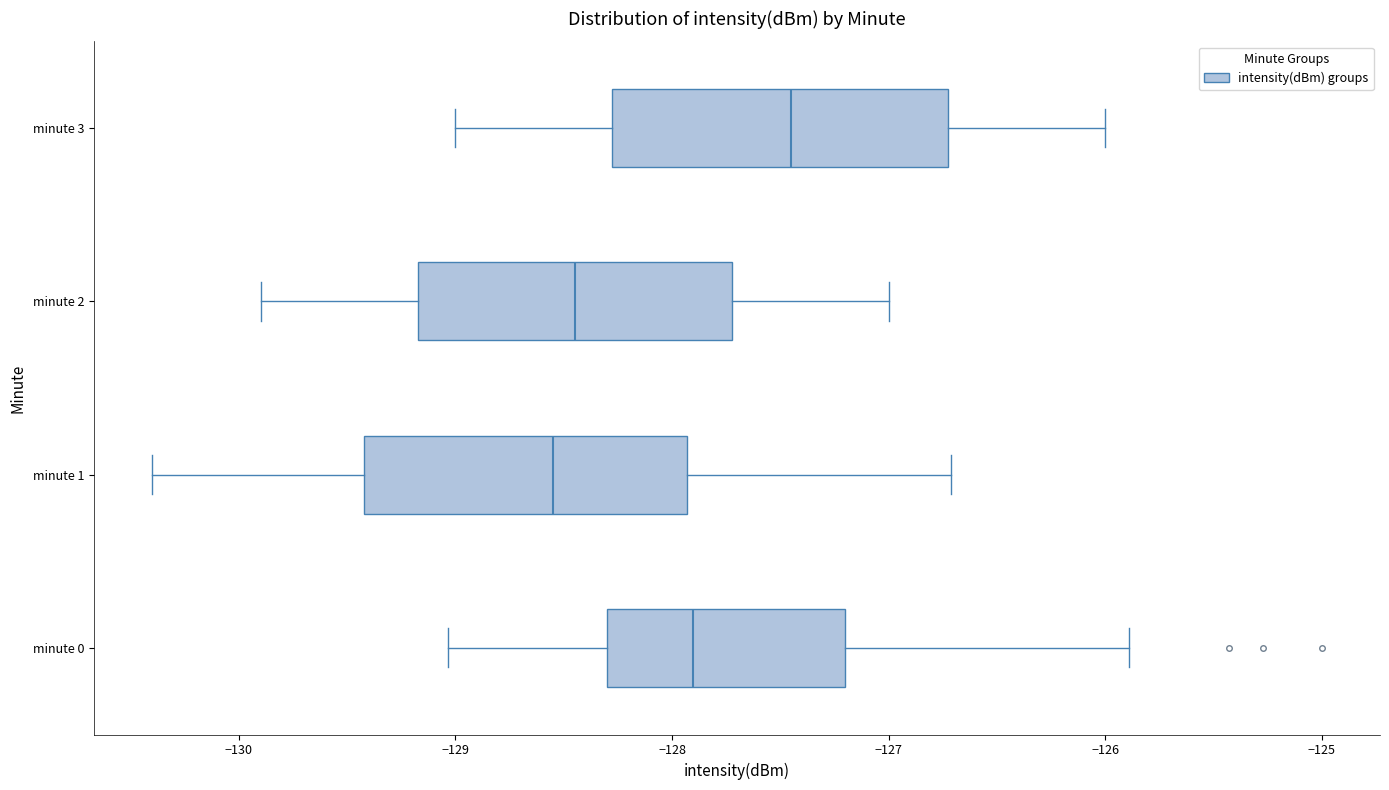

Where does the left whisker of the box for minute 2 end on the x-axis? The values are not printed on the chart, so give them approximately, as read against the axis.

-129.9